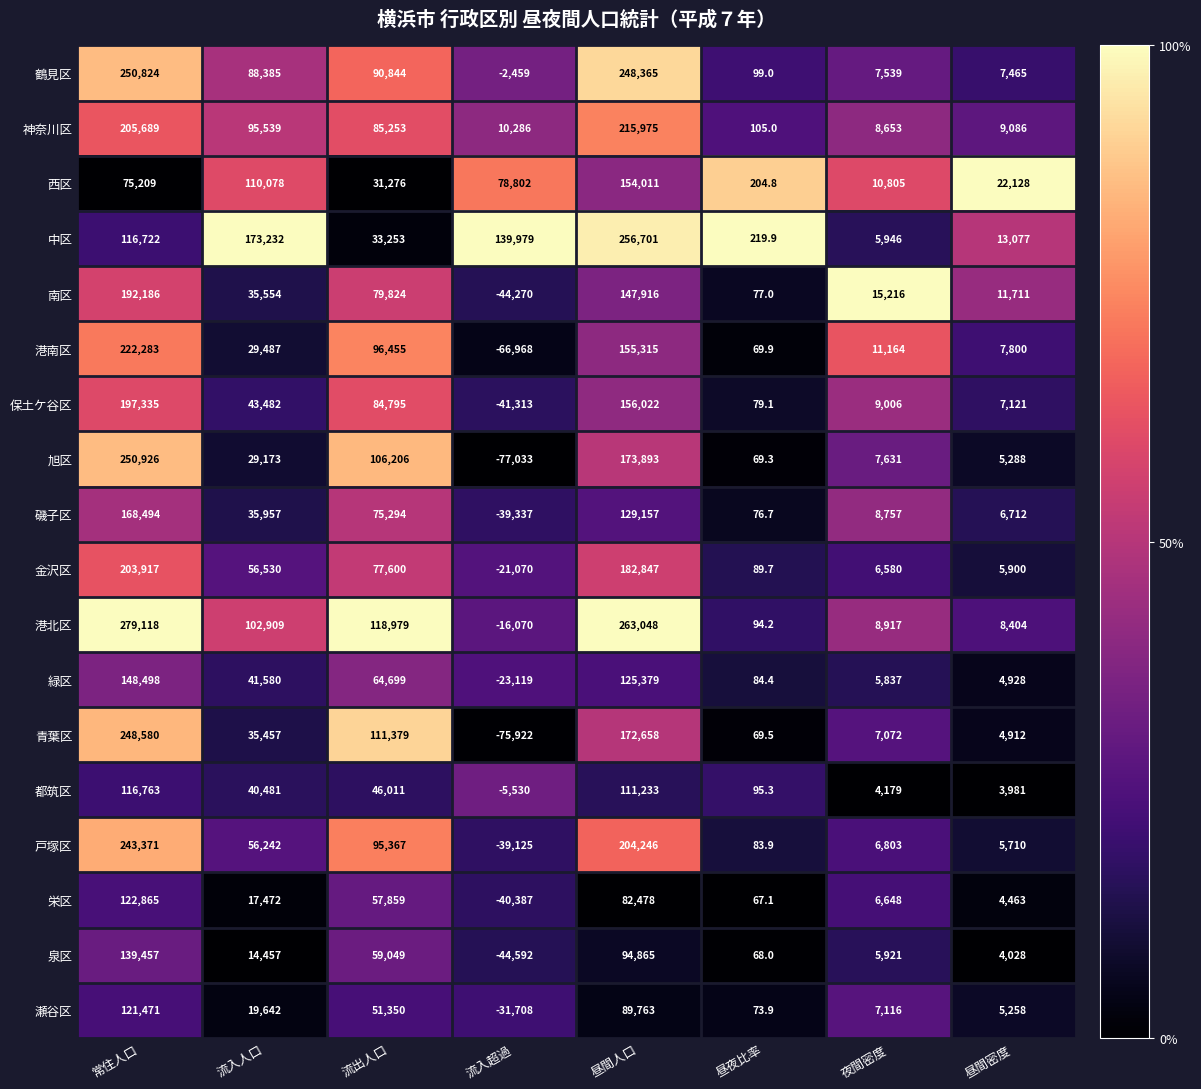

Rank the series by their maximum value, from lowest to highest.

都筑区, 瀬谷区, 栄区, 泉区, 緑区, 西区, 磯子区, 南区, 保土ケ谷区, 金沢区, 神奈川区, 港南区, 戸塚区, 青葉区, 鶴見区, 旭区, 中区, 港北区